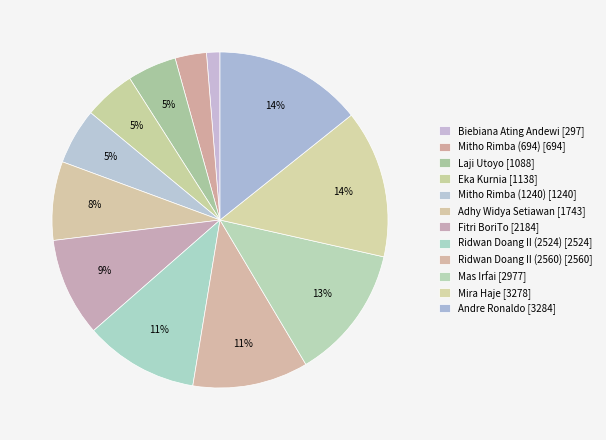

What percentage do Laji Utoyo and Ridwan Doang II (2524) together represent?

15.7%